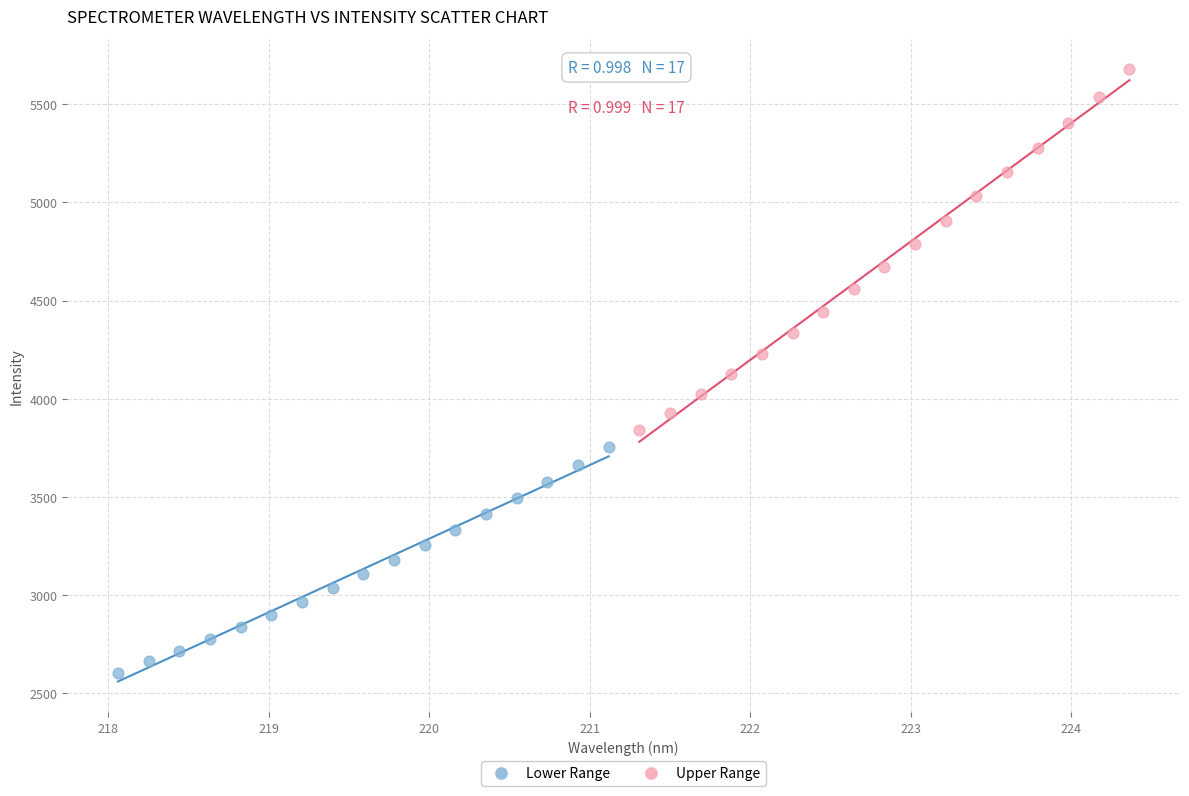

Which series reaches the maximum Y coordinate?

Upper Range